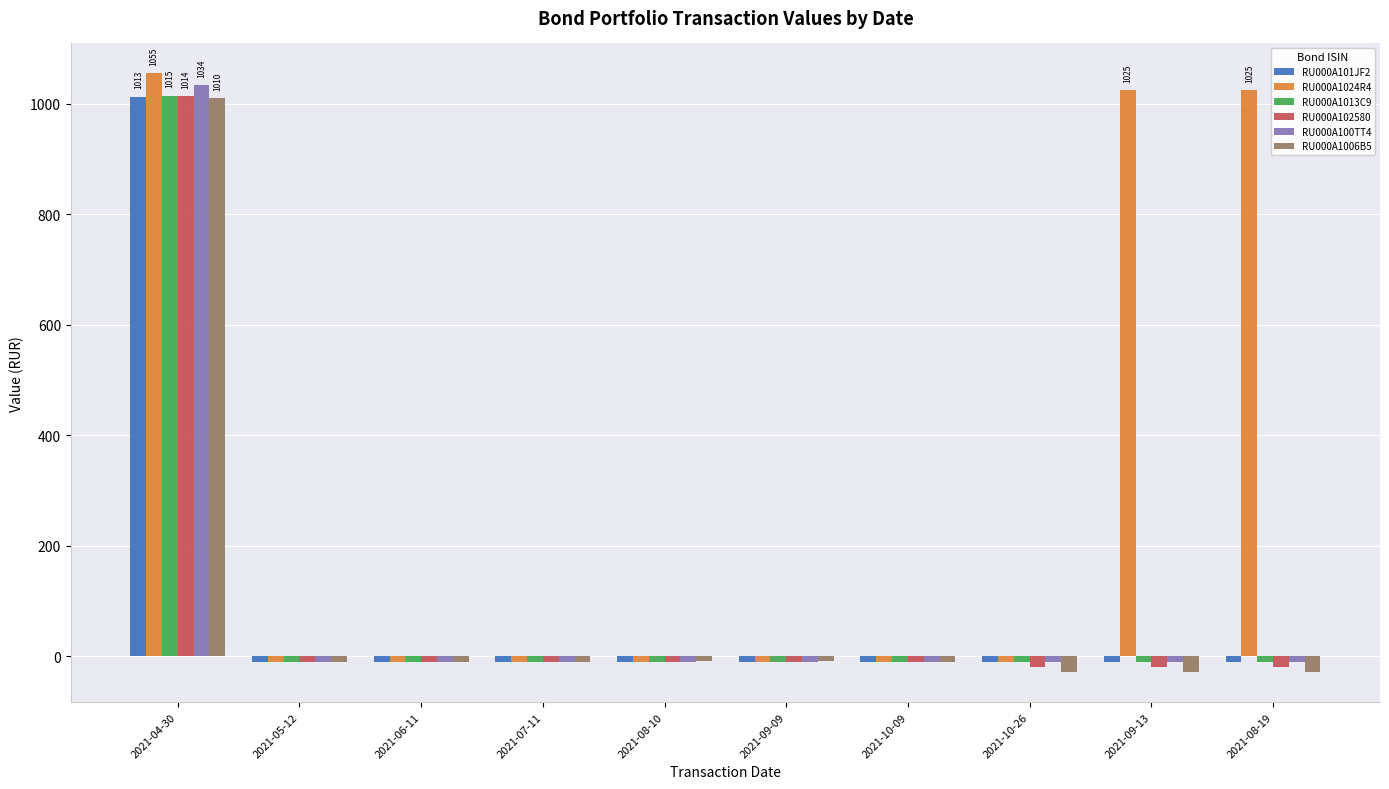

What is the minimum value for RU000A100TT4?

-9.3